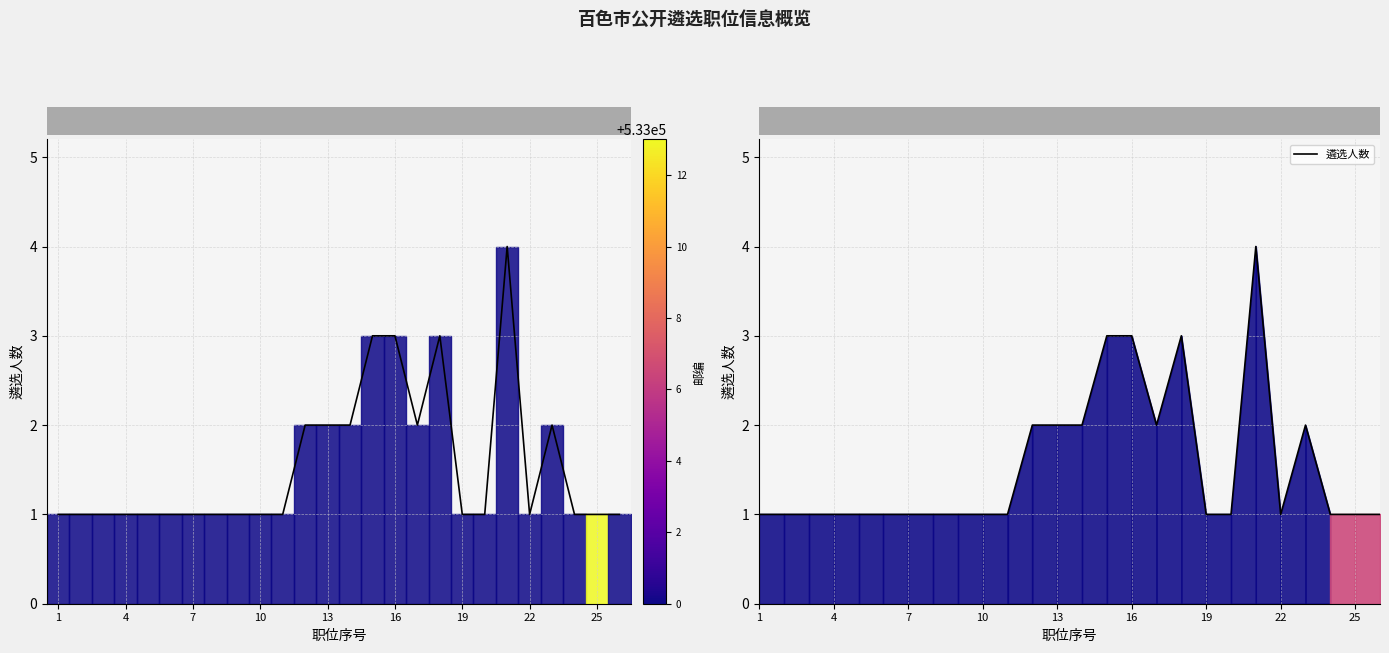

True or false: there are more than 1 points higher than both neighbors.

True